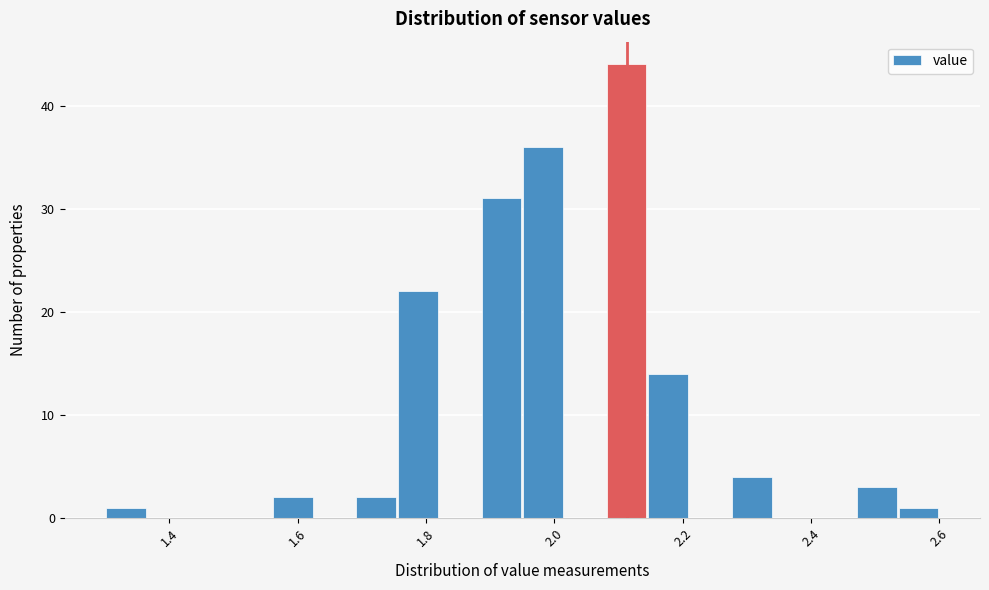

Read against the x-axis, roughly where is the centre of the tallest bar?

2.12